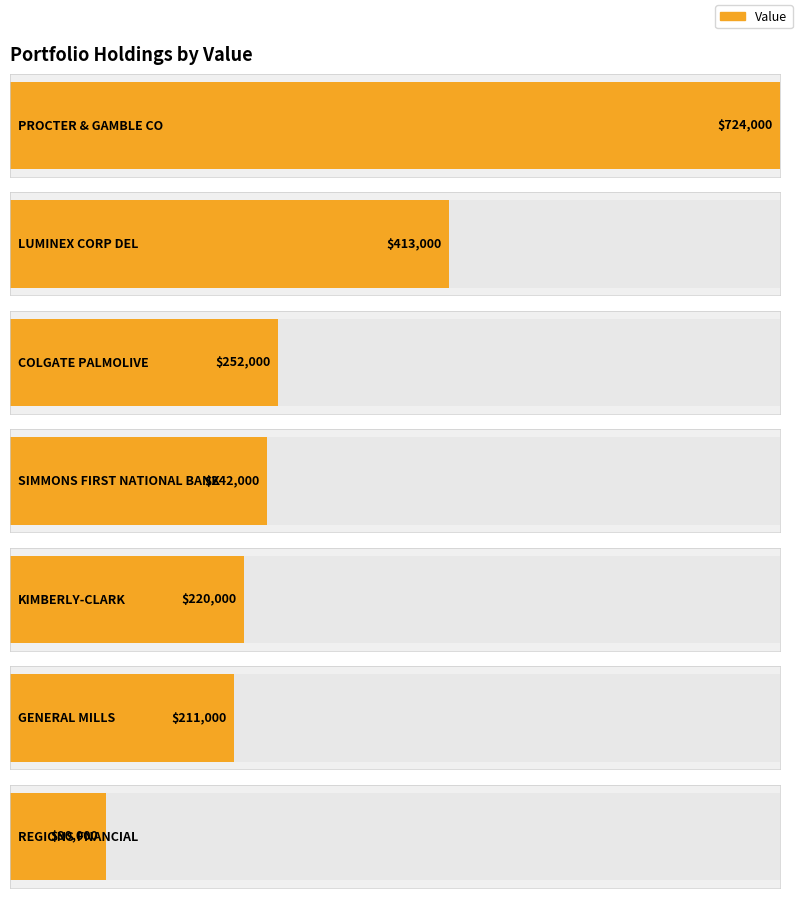

The value at KIMBERLY-CLARK is 220000. True or false?

True